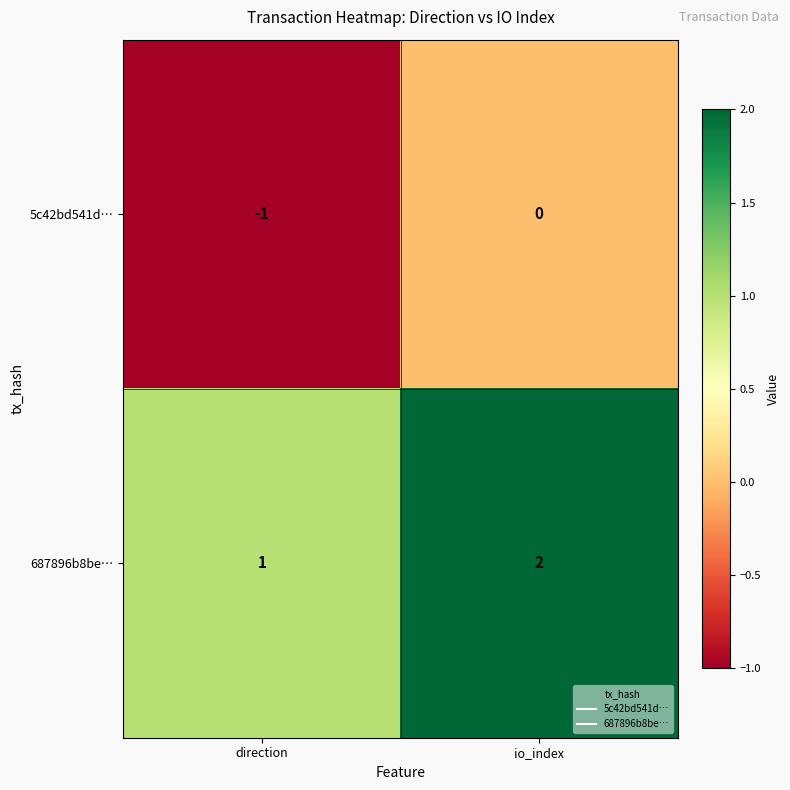

Is it true that 5c42bd541d… equals 0 at direction?

False